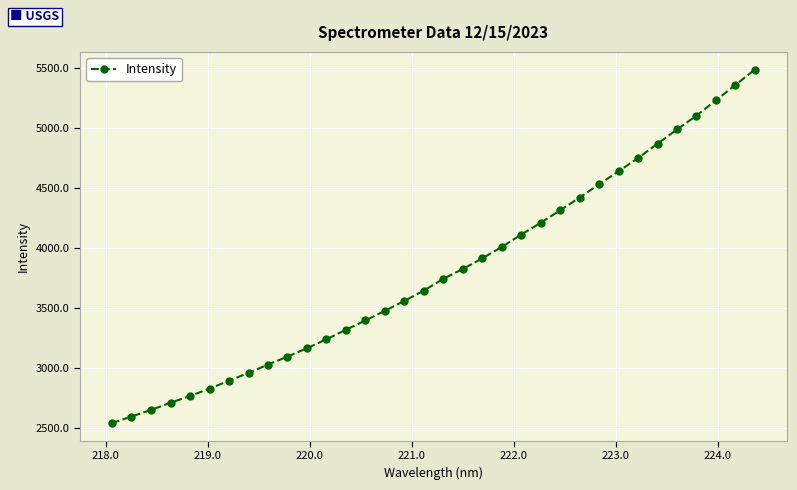

What is the value of the 1st point from the left?

2542.5